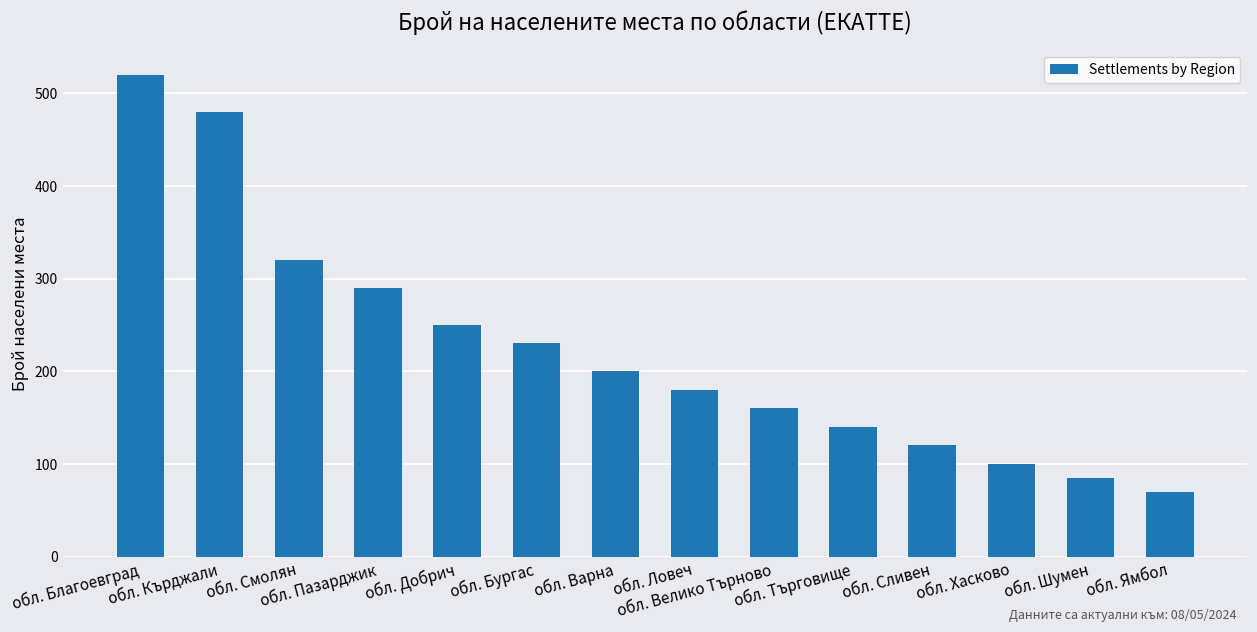

Rank the categories by value from lowest to highest.

обл. Ямбол, обл. Шумен, обл. Хасково, обл. Сливен, обл. Търговище, обл. Велико Търново, обл. Ловеч, обл. Варна, обл. Бургас, обл. Добрич, обл. Пазарджик, обл. Смолян, обл. Кърджали, обл. Благоевград